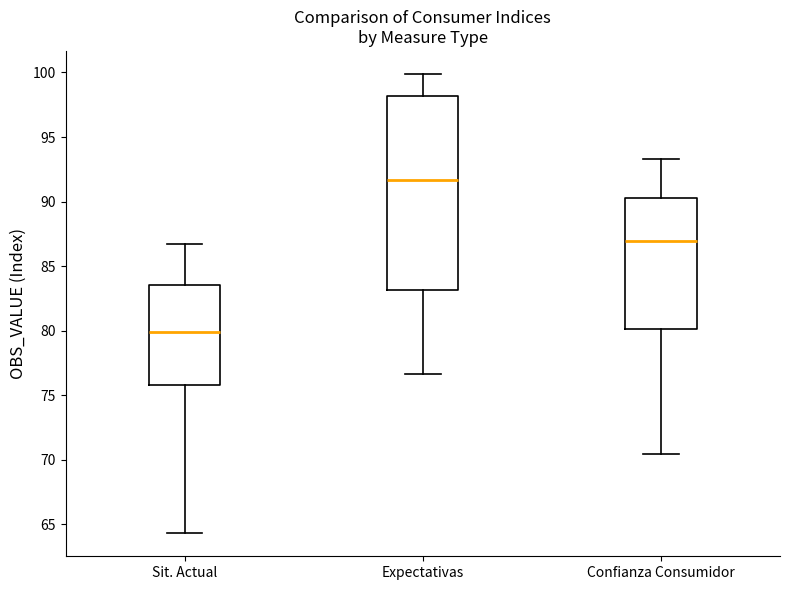

Reading left to right, read every box against the y-axis: the position of its median line, the range the box covers, and the ends of its whiskers. The values are not printed on the chart, so give them approximately, as read against the axis.

Sit. Actual: median 80.0, box 76.0 to 83.5, whiskers 64.5 to 86.5
Expectativas: median 91.5, box 83.0 to 98.0, whiskers 76.5 to 100.0
Confianza Consumidor: median 87.0, box 80.0 to 90.5, whiskers 70.5 to 93.5